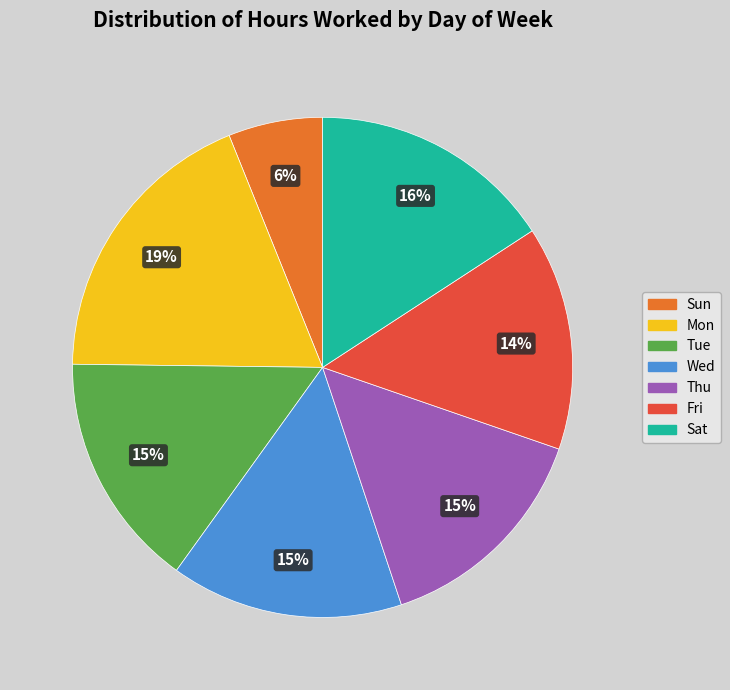

Is it true that Mon is 8% of the pie?

False